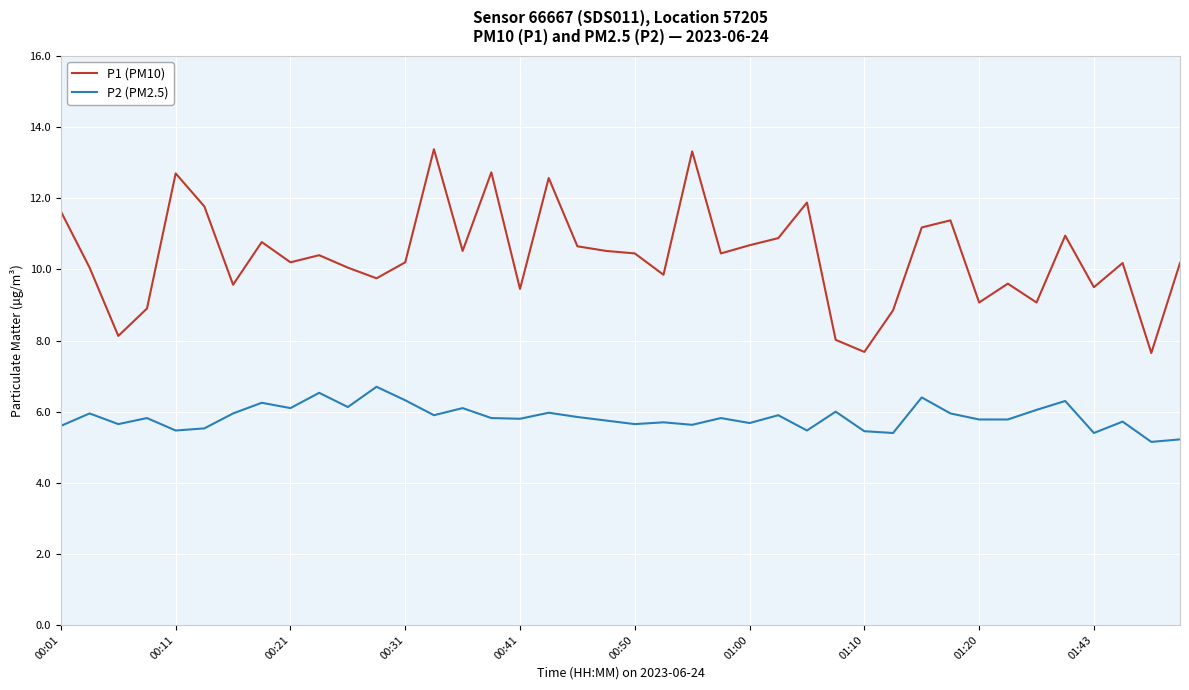

What is the minimum value shown in the chart?

5.2